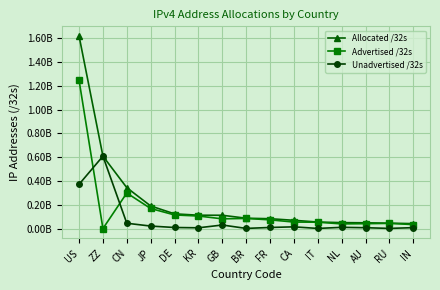

Between CN and FR, which series saw the biggest shift?

Allocated /32s